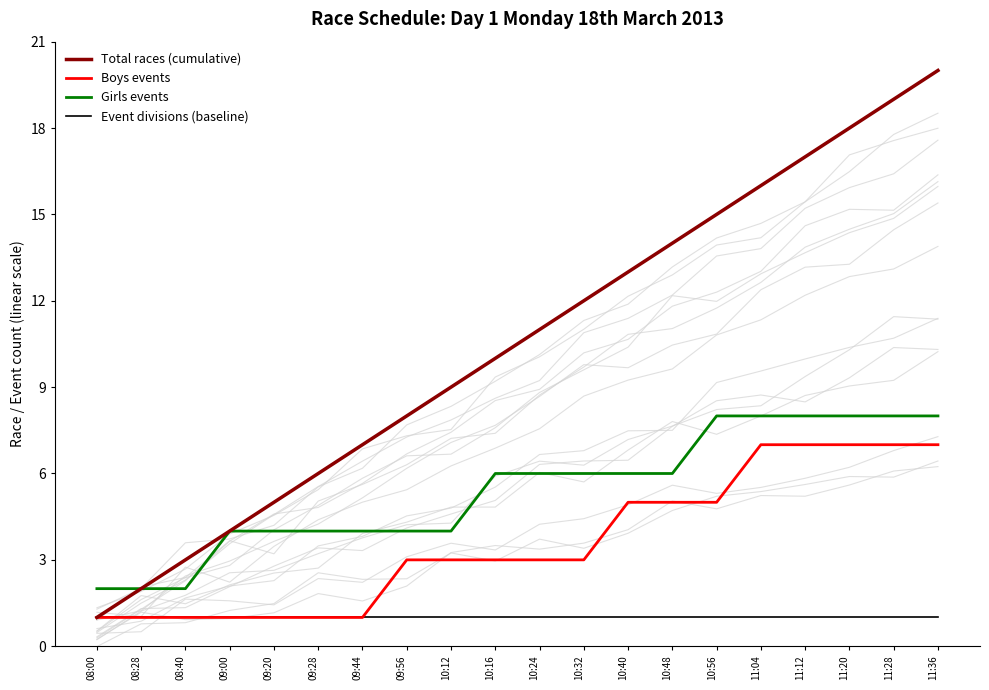

What is the lowest value of the Event divisions (baseline) series?

1